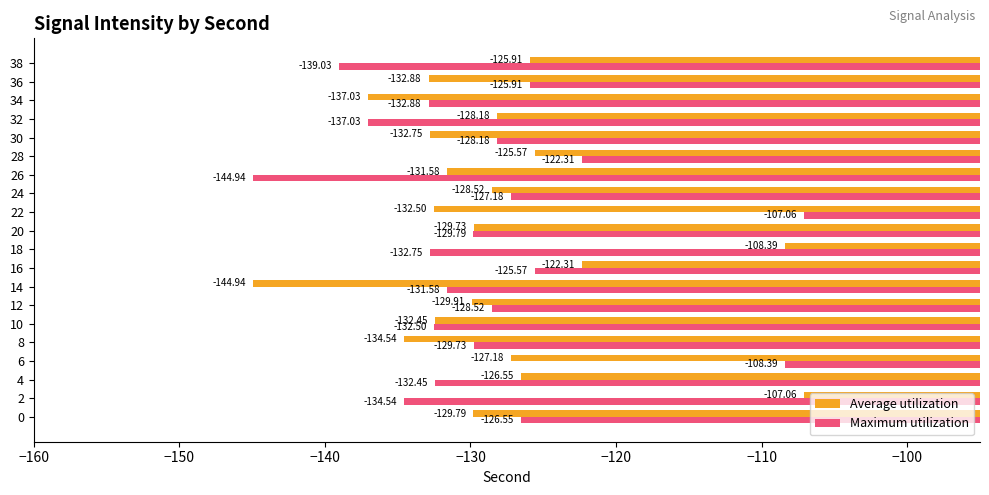

At 24, list the series in order from largest to smallest.

Maximum utilization, Average utilization